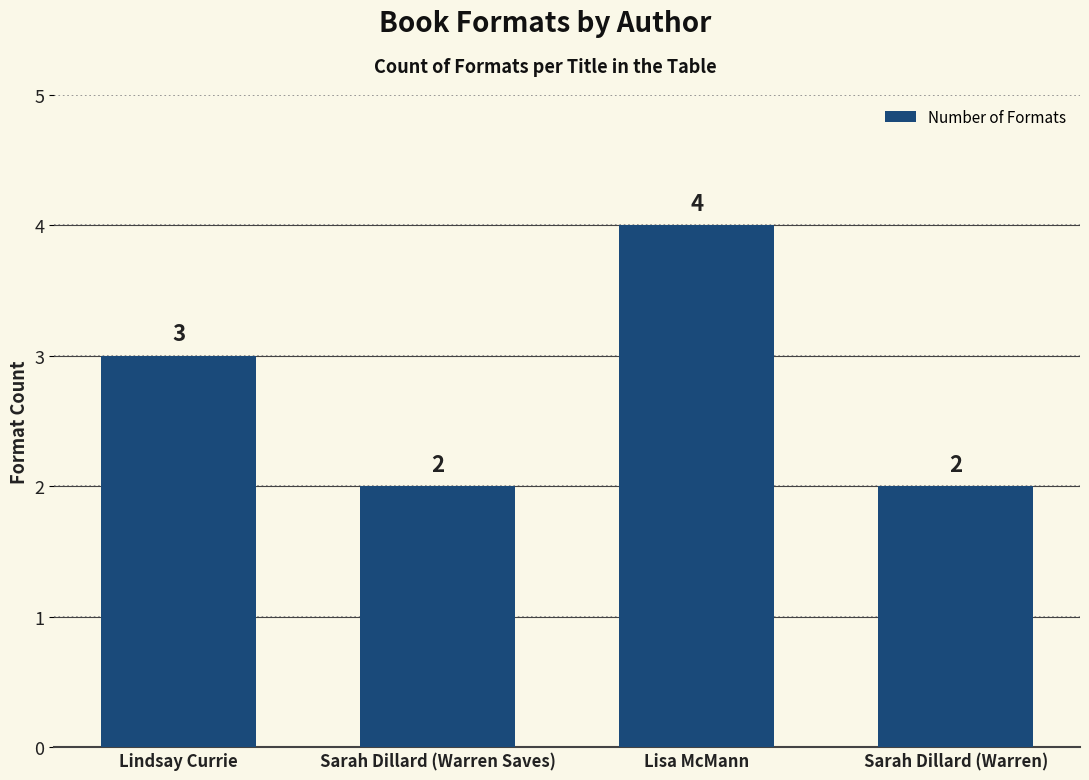

What position from the right is Sarah Dillard (Warren Saves)?

3